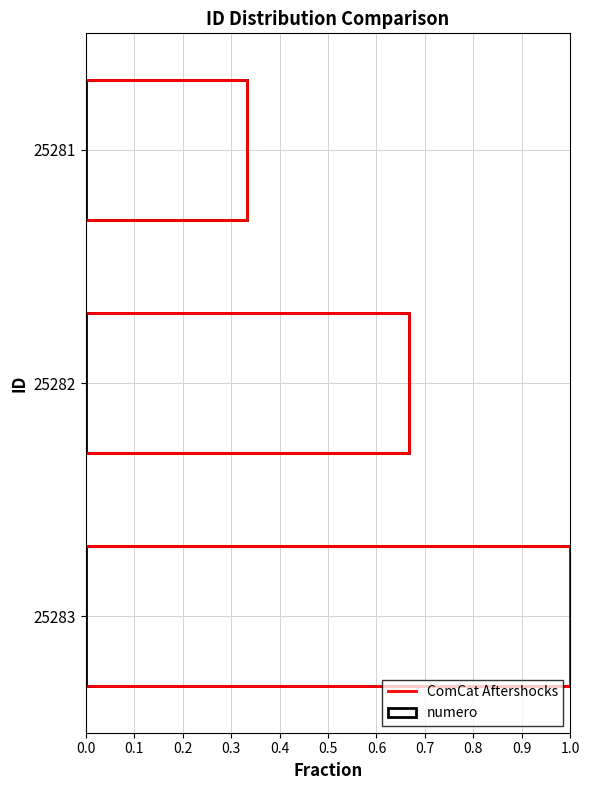

Reading left to right, transcribe all the data shown in this chart.

0.3	0.7	1.0